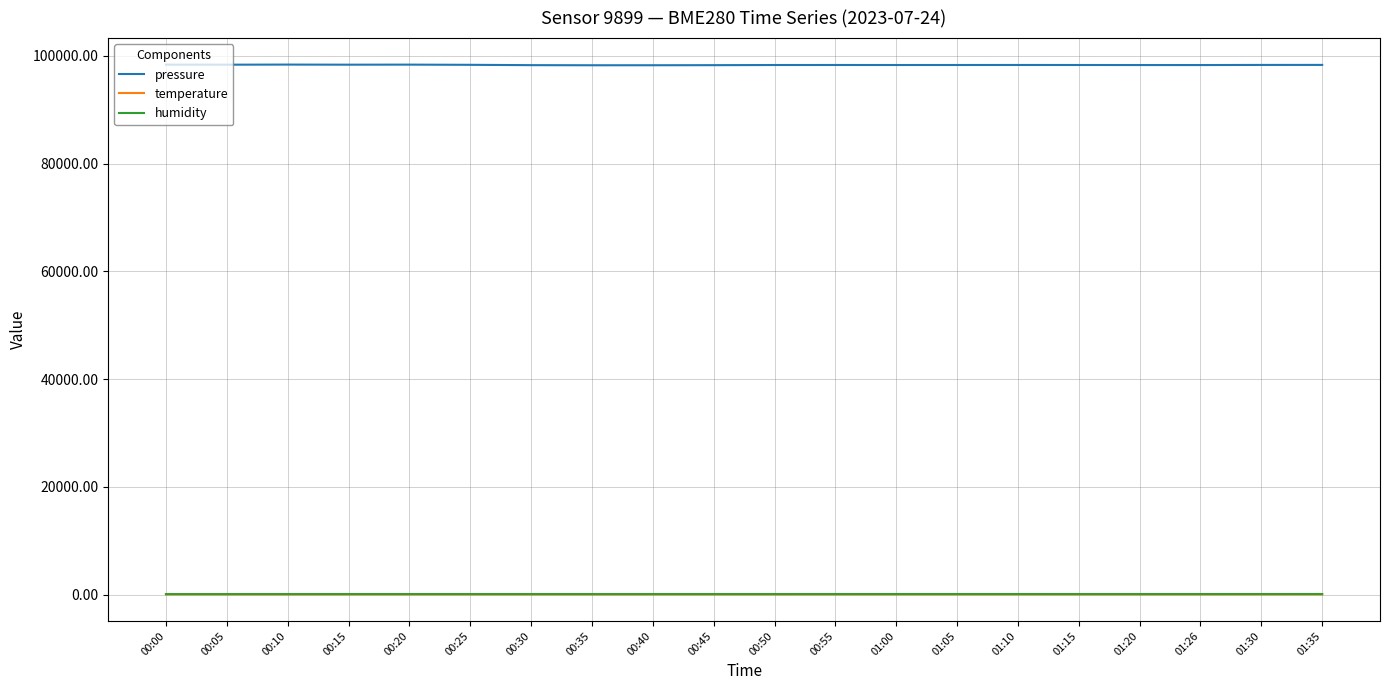

Which series has the largest range (max minus min)?

pressure